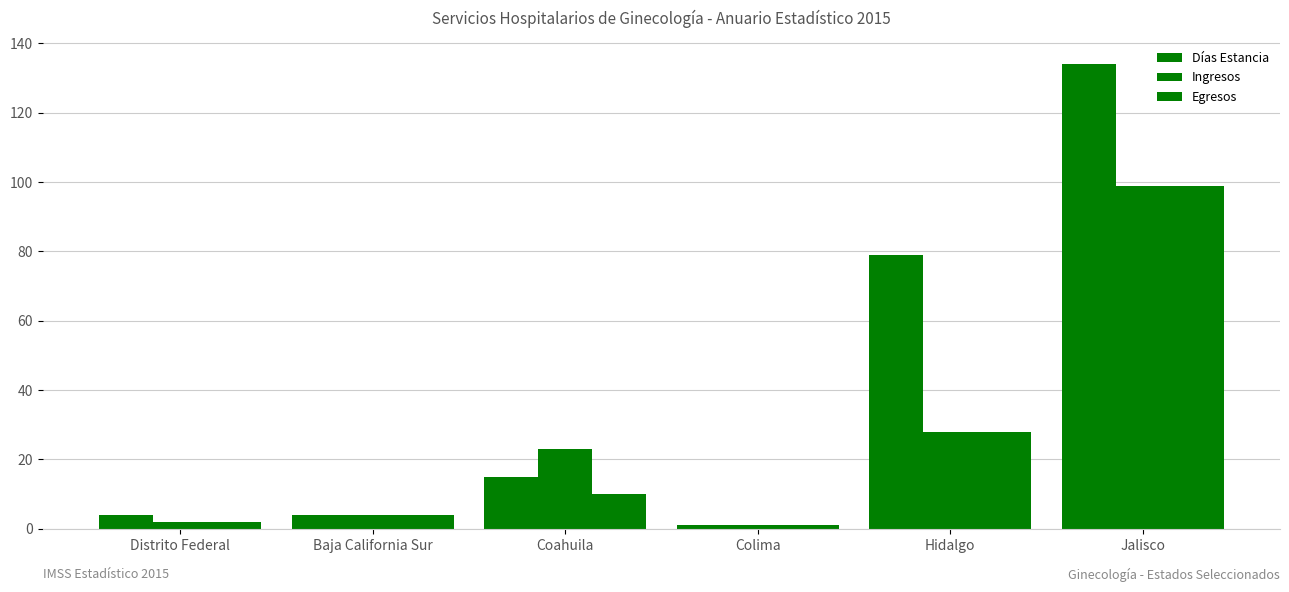

What is the smallest value displayed?

1